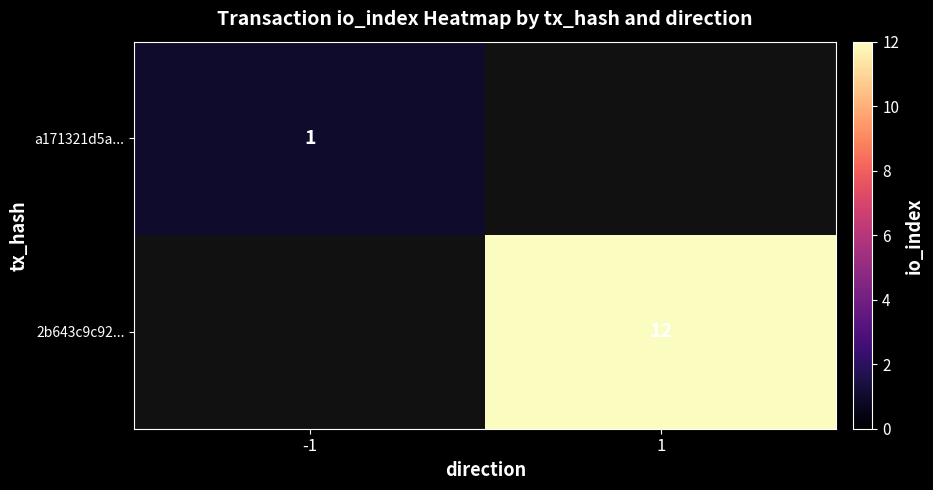

The value of a171321d5a... at -1 is 1.8. True or false?

False